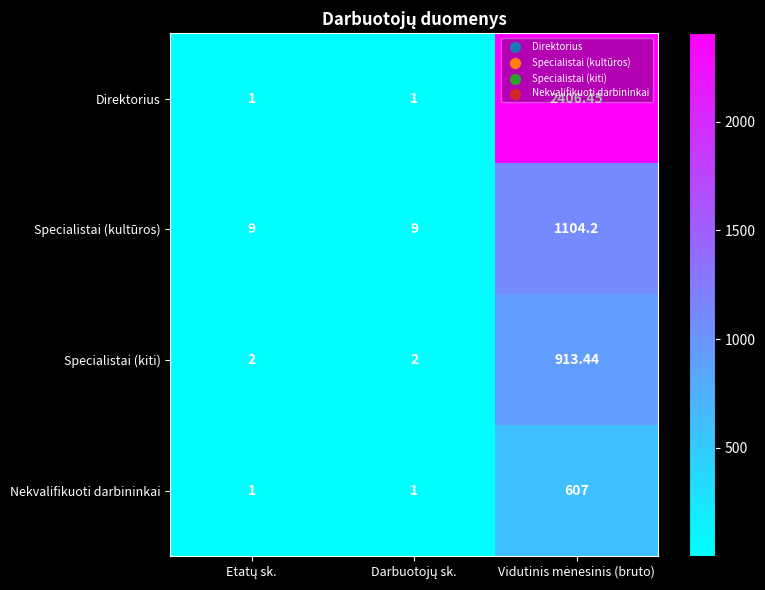

Rank the series by their maximum value, from highest to lowest.

Direktorius, Specialistai (kultūros), Specialistai (kiti), Nekvalifikuoti darbininkai